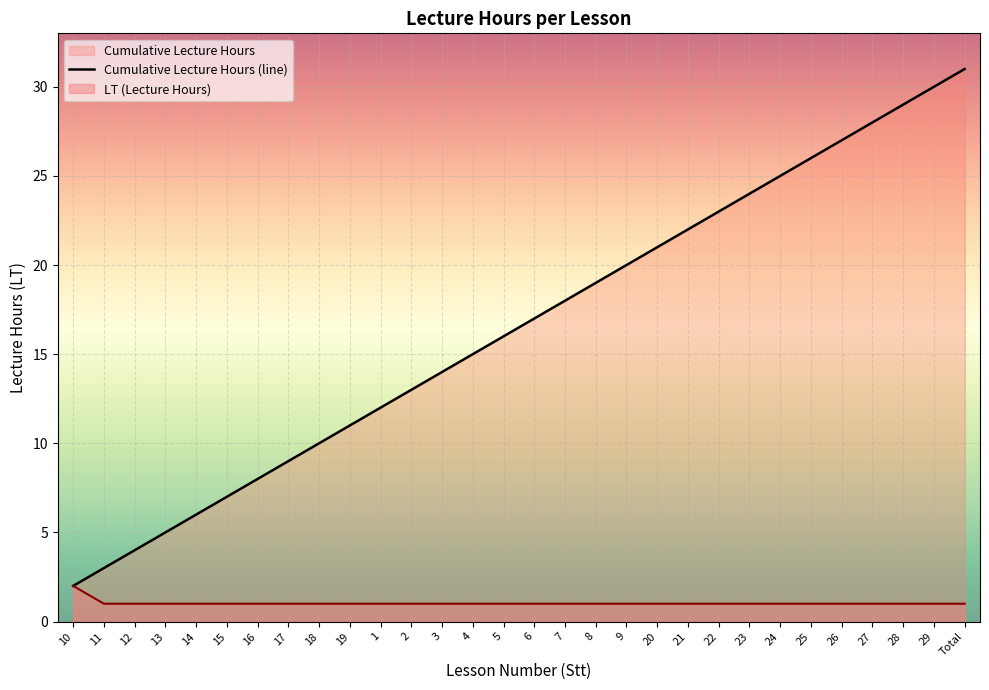

What is the label of the 27th point from the left?

27